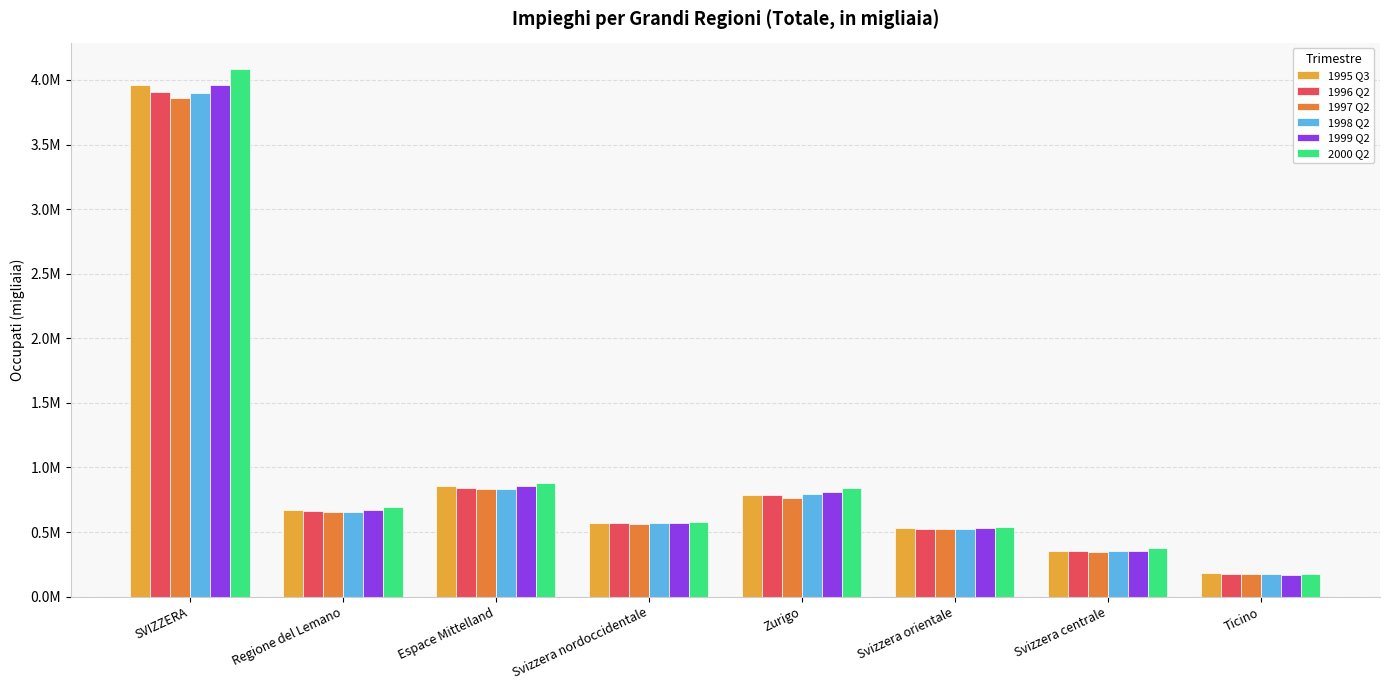

What are all the series names shown in the legend?

1995 Q3, 1996 Q2, 1997 Q2, 1998 Q2, 1999 Q2, 2000 Q2